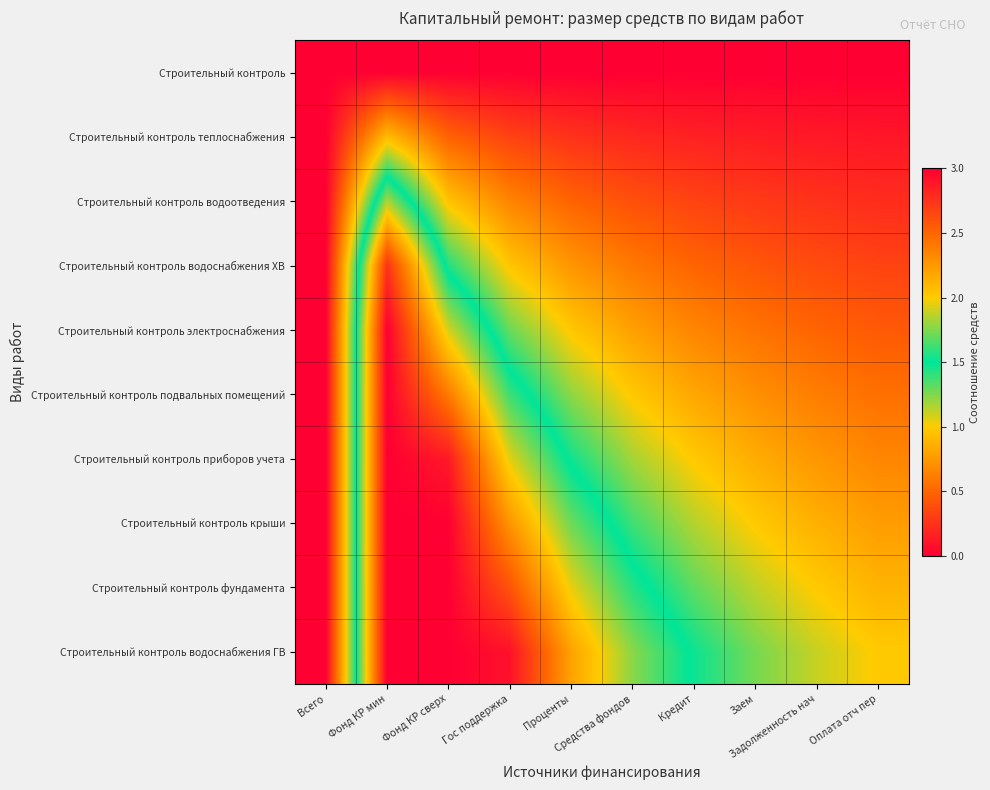

What is the total value across all series at Гос поддержка?

14.6